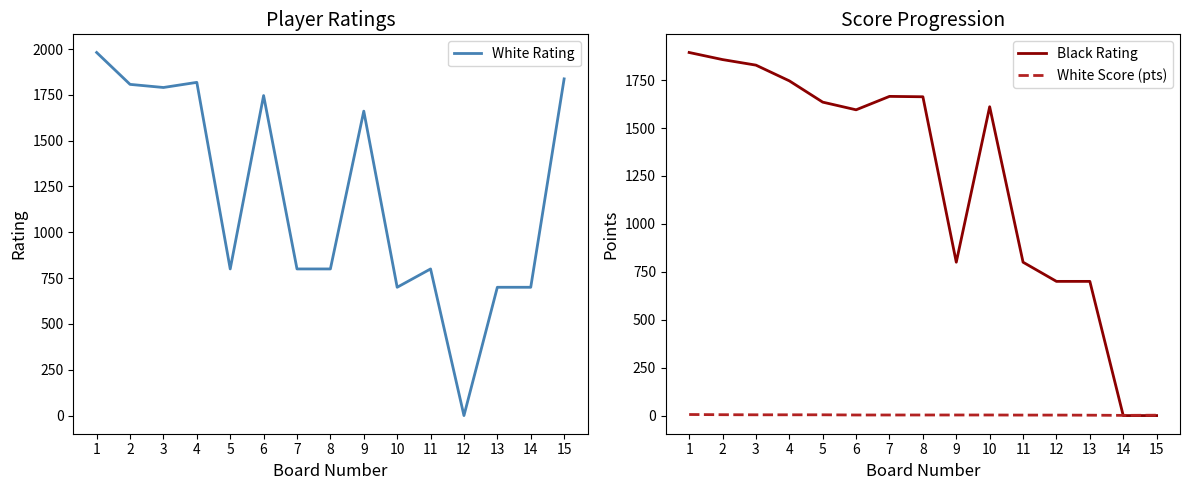

Reading left to right, what are all the values shown in this chart?

White Rating: 1=1981.0	2=1807.0	3=1790.0	4=1818.0	5=800.0	6=1746.0	7=800.0	8=800.0	9=1661.0	10=700.0	11=800.0	12=0.0	13=700.0	14=700.0	15=1837.0
Black Rating: 1=1894.0	2=1857.0	3=1828.0	4=1746.0	5=1635.0	6=1595.0	7=1665.0	8=1663.0	9=800.0	10=1611.0	11=800.0	12=700.0	13=700.0	14=0.0	15=0.0
White Score (pts): 1=5.5	2=4.5	3=4.0	4=4.0	5=4.0	6=3.0	7=3.0	8=3.0	9=3.0	10=3.0	11=2.5	12=2.5	13=2.0	14=1.0	15=2.0